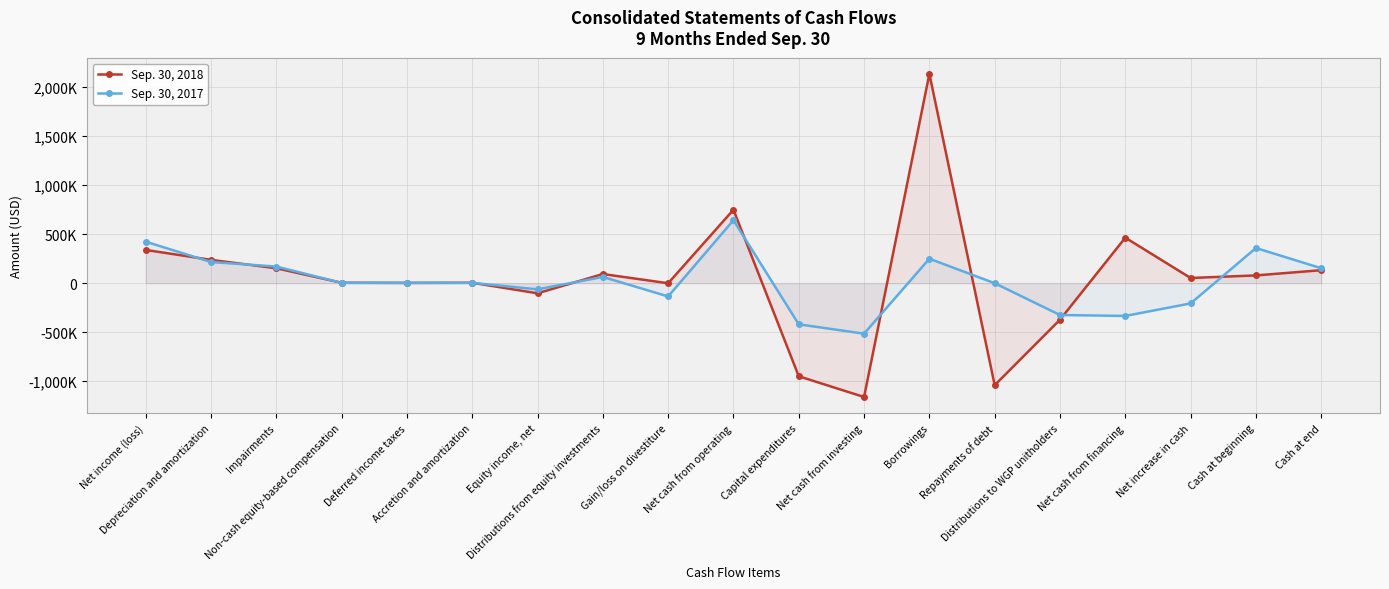

List the labels in order of Sep. 30, 2018 value, largest first.

Borrowings, Net cash from operating, Net cash from financing, Net income (loss), Depreciation and amortization, Impairments, Cash at end, Distributions from equity investments, Cash at beginning, Net increase in cash, Non-cash equity-based compensation, Accretion and amortization, Deferred income taxes, Gain/loss on divestiture, Equity income, net, Distributions to WGP unitholders, Capital expenditures, Repayments of debt, Net cash from investing